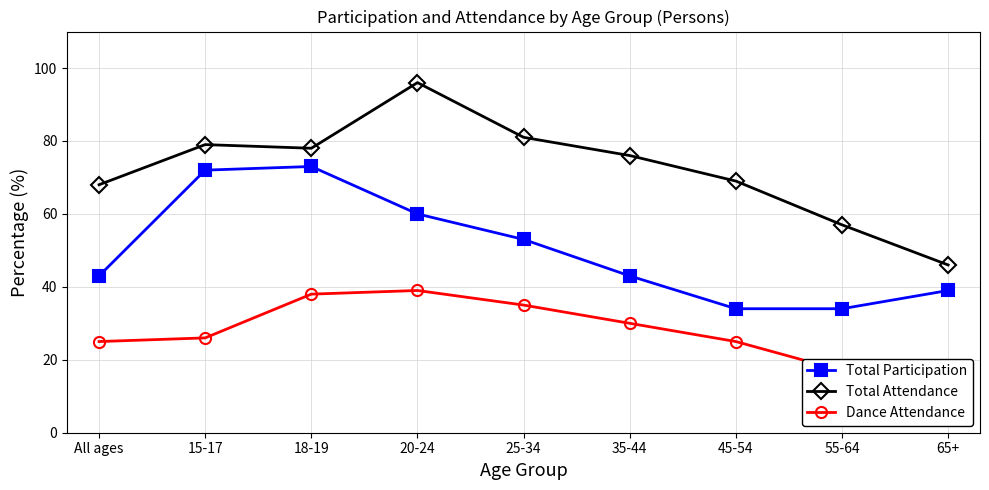

What is the sum of all Total Participation values?

451